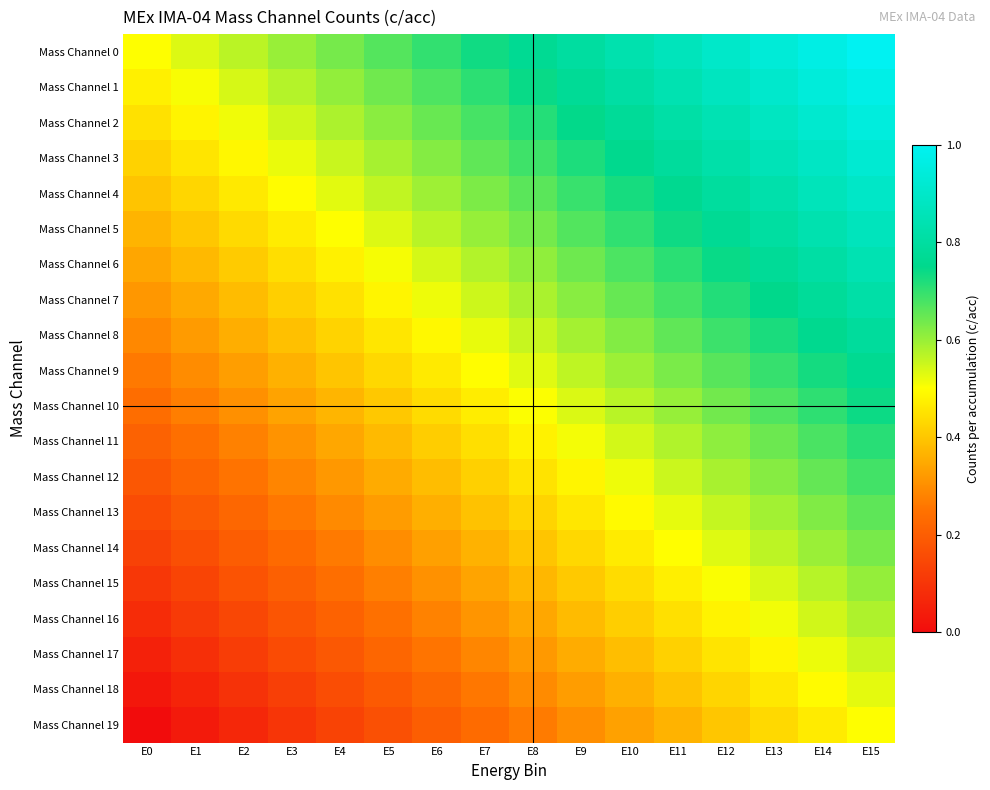

Reading right to left, what are all the values shown in this chart?

Mass Channel 0: E15=1.0	E14=1.0	E13=0.9	E12=0.9	E11=0.9	E10=0.8	E9=0.8	E8=0.8	E7=0.7	E6=0.7	E5=0.7	E4=0.6	E3=0.6	E2=0.6	E1=0.5	E0=0.5
Mass Channel 1: E15=1.0	E14=0.9	E13=0.9	E12=0.9	E11=0.8	E10=0.8	E9=0.8	E8=0.7	E7=0.7	E6=0.7	E5=0.6	E4=0.6	E3=0.6	E2=0.5	E1=0.5	E0=0.5
Mass Channel 2: E15=0.9	E14=0.9	E13=0.9	E12=0.8	E11=0.8	E10=0.8	E9=0.7	E8=0.7	E7=0.7	E6=0.6	E5=0.6	E4=0.6	E3=0.5	E2=0.5	E1=0.5	E0=0.4
Mass Channel 3: E15=0.9	E14=0.9	E13=0.9	E12=0.8	E11=0.8	E10=0.8	E9=0.7	E8=0.7	E7=0.7	E6=0.6	E5=0.6	E4=0.6	E3=0.5	E2=0.5	E1=0.5	E0=0.4
Mass Channel 4: E15=0.9	E14=0.9	E13=0.8	E12=0.8	E11=0.8	E10=0.7	E9=0.7	E8=0.7	E7=0.6	E6=0.6	E5=0.6	E4=0.5	E3=0.5	E2=0.5	E1=0.4	E0=0.4
Mass Channel 5: E15=0.9	E14=0.8	E13=0.8	E12=0.8	E11=0.7	E10=0.7	E9=0.7	E8=0.6	E7=0.6	E6=0.6	E5=0.5	E4=0.5	E3=0.5	E2=0.4	E1=0.4	E0=0.4
Mass Channel 6: E15=0.8	E14=0.8	E13=0.8	E12=0.7	E11=0.7	E10=0.7	E9=0.6	E8=0.6	E7=0.6	E6=0.5	E5=0.5	E4=0.5	E3=0.4	E2=0.4	E1=0.4	E0=0.3
Mass Channel 7: E15=0.8	E14=0.8	E13=0.7	E12=0.7	E11=0.7	E10=0.6	E9=0.6	E8=0.6	E7=0.5	E6=0.5	E5=0.5	E4=0.4	E3=0.4	E2=0.4	E1=0.3	E0=0.3
Mass Channel 8: E15=0.8	E14=0.8	E13=0.7	E12=0.7	E11=0.7	E10=0.6	E9=0.6	E8=0.6	E7=0.5	E6=0.5	E5=0.5	E4=0.4	E3=0.4	E2=0.4	E1=0.3	E0=0.3
Mass Channel 9: E15=0.8	E14=0.7	E13=0.7	E12=0.7	E11=0.6	E10=0.6	E9=0.6	E8=0.5	E7=0.5	E6=0.5	E5=0.4	E4=0.4	E3=0.4	E2=0.3	E1=0.3	E0=0.3
Mass Channel 10: E15=0.7	E14=0.7	E13=0.7	E12=0.6	E11=0.6	E10=0.6	E9=0.5	E8=0.5	E7=0.5	E6=0.4	E5=0.4	E4=0.4	E3=0.3	E2=0.3	E1=0.3	E0=0.2
Mass Channel 11: E15=0.7	E14=0.7	E13=0.6	E12=0.6	E11=0.6	E10=0.5	E9=0.5	E8=0.5	E7=0.4	E6=0.4	E5=0.4	E4=0.3	E3=0.3	E2=0.3	E1=0.2	E0=0.2
Mass Channel 12: E15=0.7	E14=0.7	E13=0.6	E12=0.6	E11=0.6	E10=0.5	E9=0.5	E8=0.5	E7=0.4	E6=0.4	E5=0.4	E4=0.3	E3=0.3	E2=0.3	E1=0.2	E0=0.2
Mass Channel 13: E15=0.7	E14=0.6	E13=0.6	E12=0.6	E11=0.5	E10=0.5	E9=0.5	E8=0.4	E7=0.4	E6=0.4	E5=0.3	E4=0.3	E3=0.3	E2=0.2	E1=0.2	E0=0.2
Mass Channel 14: E15=0.6	E14=0.6	E13=0.6	E12=0.5	E11=0.5	E10=0.5	E9=0.4	E8=0.4	E7=0.4	E6=0.3	E5=0.3	E4=0.3	E3=0.2	E2=0.2	E1=0.2	E0=0.1
Mass Channel 15: E15=0.6	E14=0.6	E13=0.5	E12=0.5	E11=0.5	E10=0.4	E9=0.4	E8=0.4	E7=0.3	E6=0.3	E5=0.3	E4=0.2	E3=0.2	E2=0.2	E1=0.1	E0=0.1
Mass Channel 16: E15=0.6	E14=0.5	E13=0.5	E12=0.5	E11=0.4	E10=0.4	E9=0.4	E8=0.3	E7=0.3	E6=0.3	E5=0.2	E4=0.2	E3=0.2	E2=0.1	E1=0.1	E0=0.1
Mass Channel 17: E15=0.6	E14=0.5	E13=0.5	E12=0.5	E11=0.4	E10=0.4	E9=0.4	E8=0.3	E7=0.3	E6=0.3	E5=0.2	E4=0.2	E3=0.2	E2=0.1	E1=0.1	E0=0.1
Mass Channel 18: E15=0.5	E14=0.5	E13=0.5	E12=0.4	E11=0.4	E10=0.4	E9=0.3	E8=0.3	E7=0.3	E6=0.2	E5=0.2	E4=0.2	E3=0.1	E2=0.1	E1=0.1	E0=0.0
Mass Channel 19: E15=0.5	E14=0.5	E13=0.4	E12=0.4	E11=0.4	E10=0.3	E9=0.3	E8=0.3	E7=0.2	E6=0.2	E5=0.2	E4=0.1	E3=0.1	E2=0.1	E1=0.0	E0=0.0